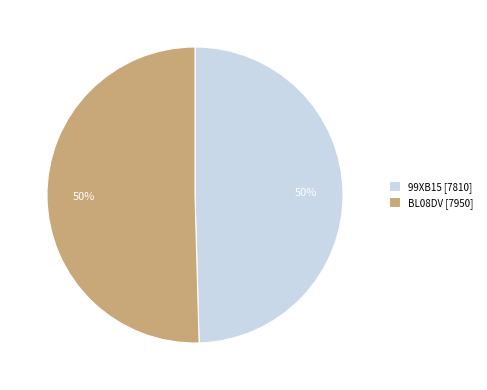

True or false: BL08DV accounts for 50% of the total.

True